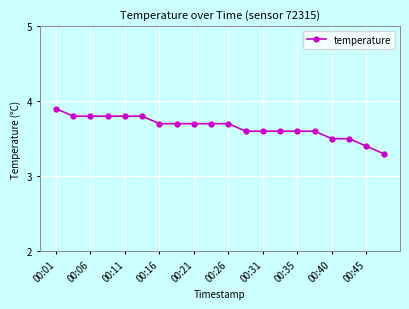

How many lines are shown in the chart?

1